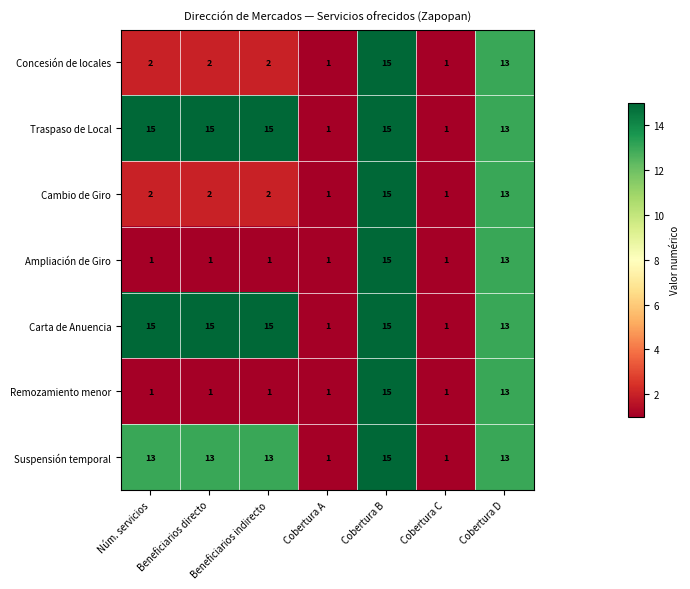

At which category is the sum across all series the highest?

Cobertura B